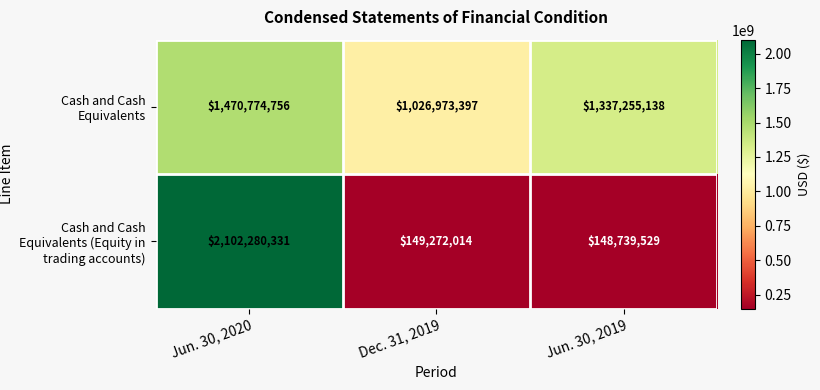

Count the number of categories in the chart.

3